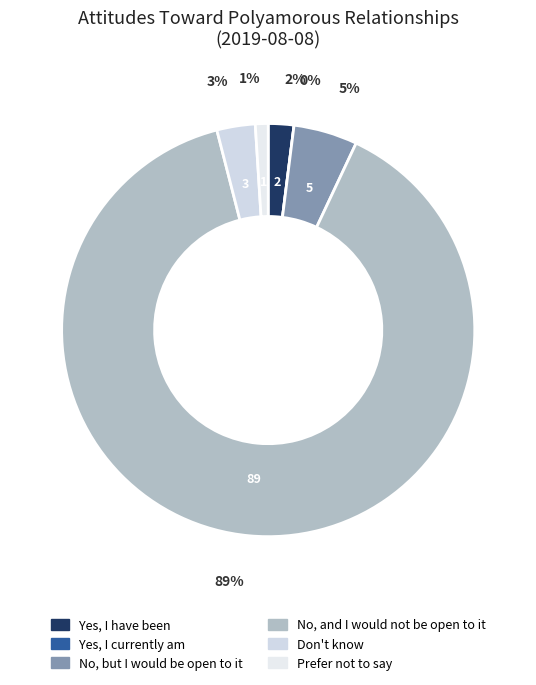

What is the majority slice?

No, and I would not be open to it